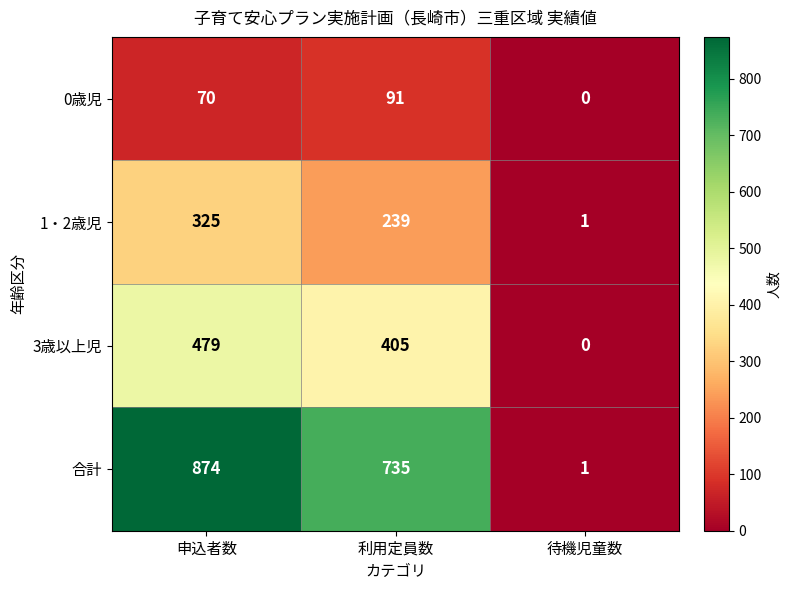

True or false: 1・2歳児 has a value of 344 at 利用定員数.

False